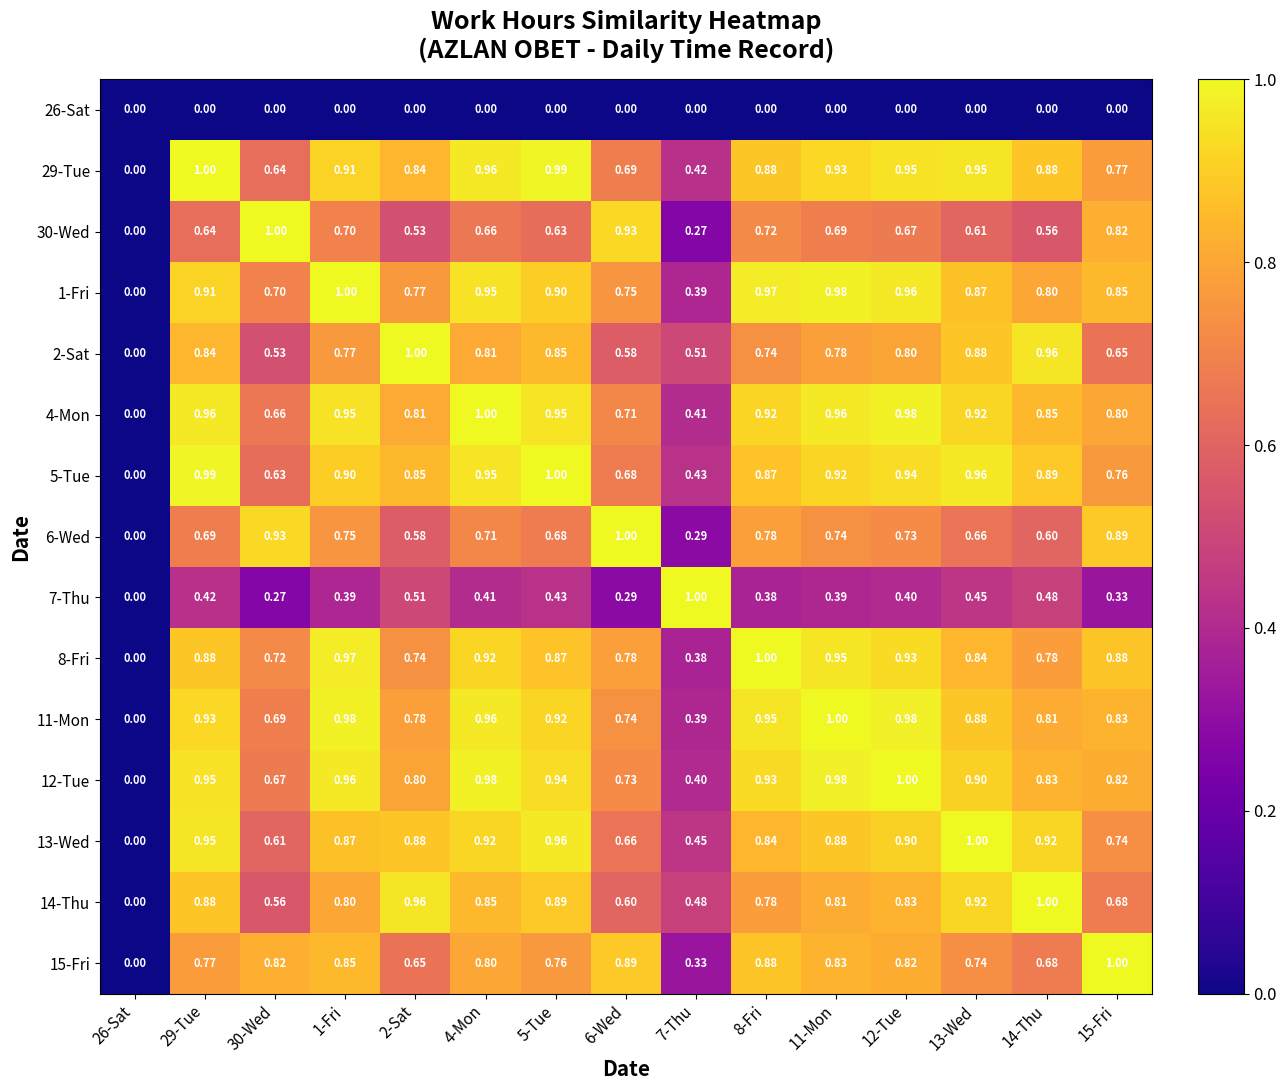

Is the value of 26-Sat at 29-Tue greater than the value of 4-Mon at 30-Wed?

No